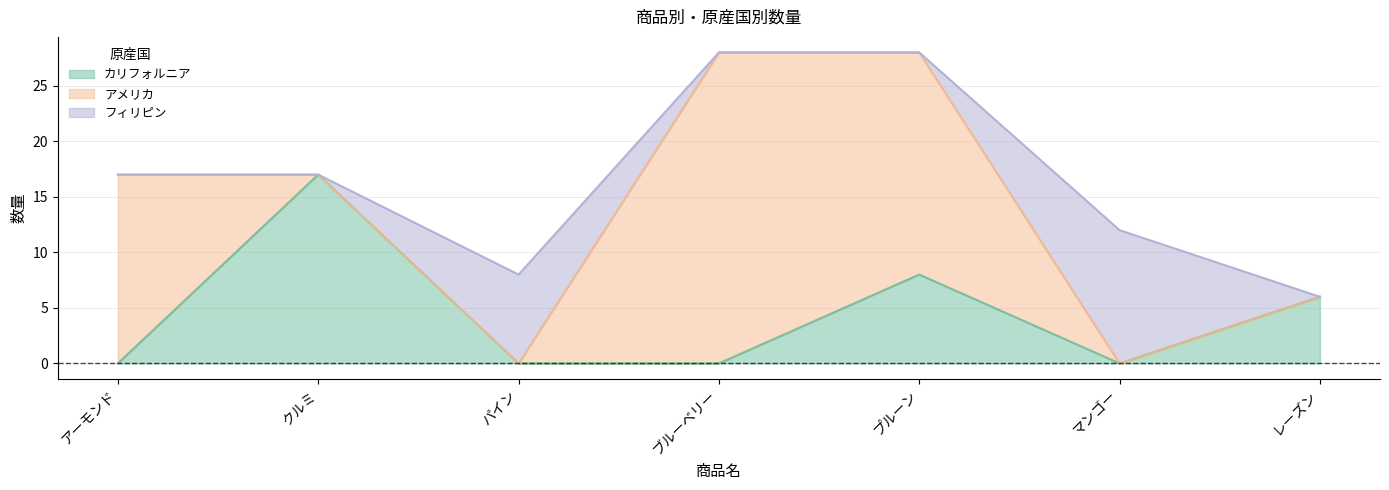

What is the spread (max minus min) of values at パイン?

8